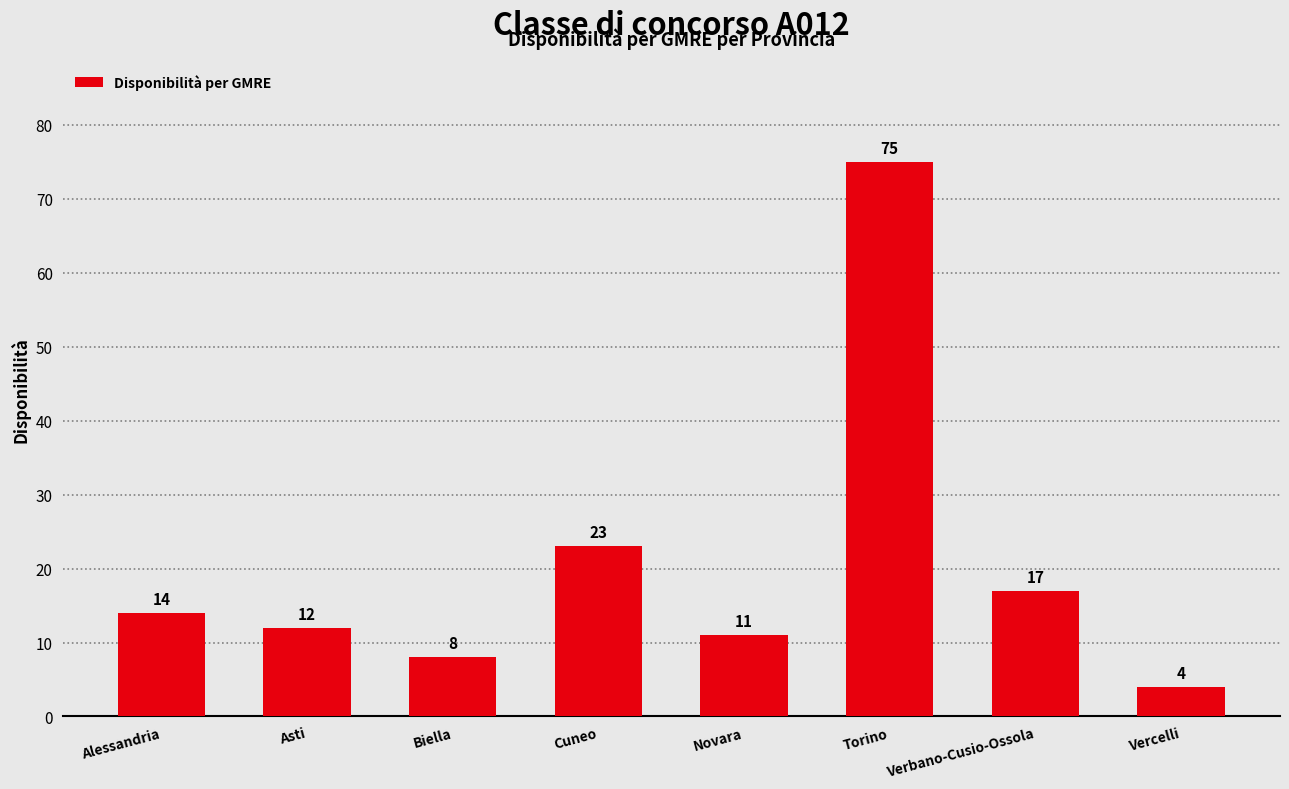

What is the label of the 8th bar from the right?

Alessandria